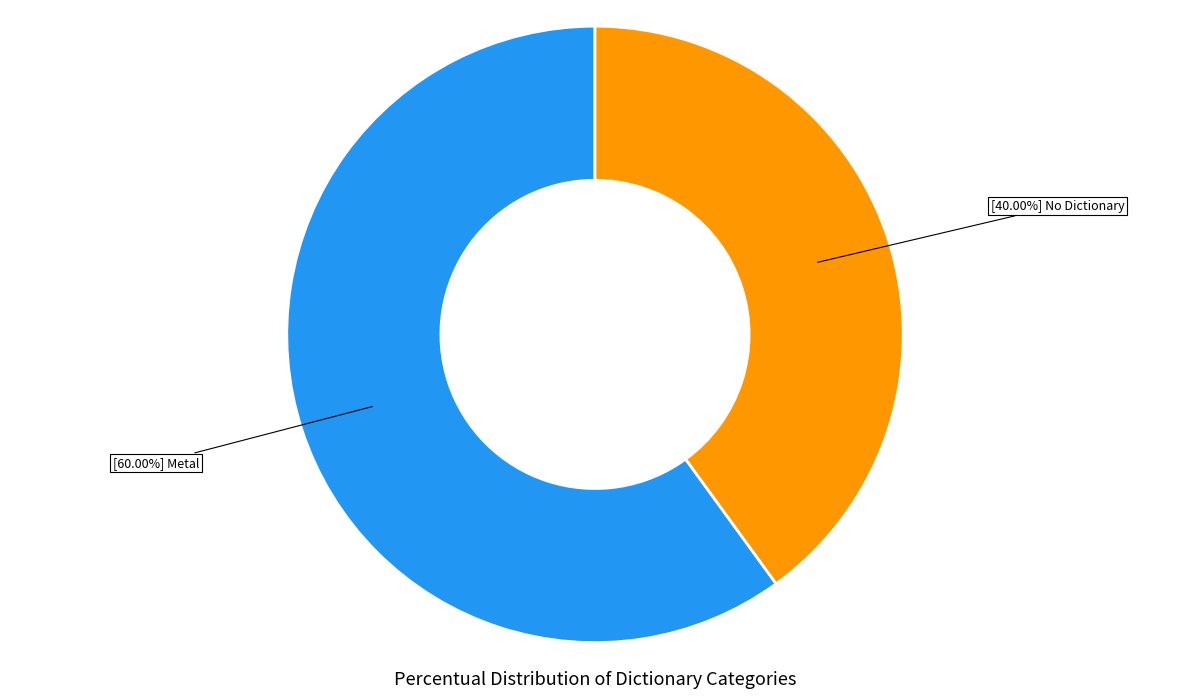

Is there a majority slice in this chart?

Yes